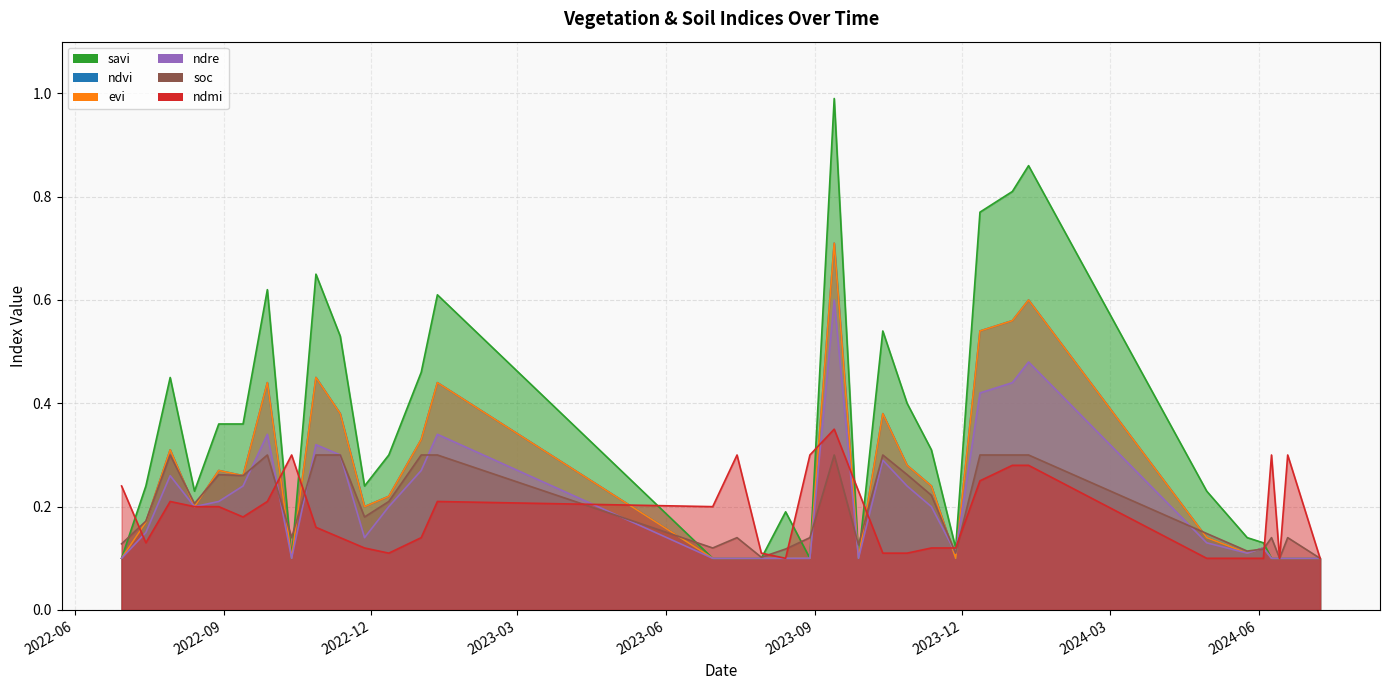

What is the average value of the soc series?

0.2